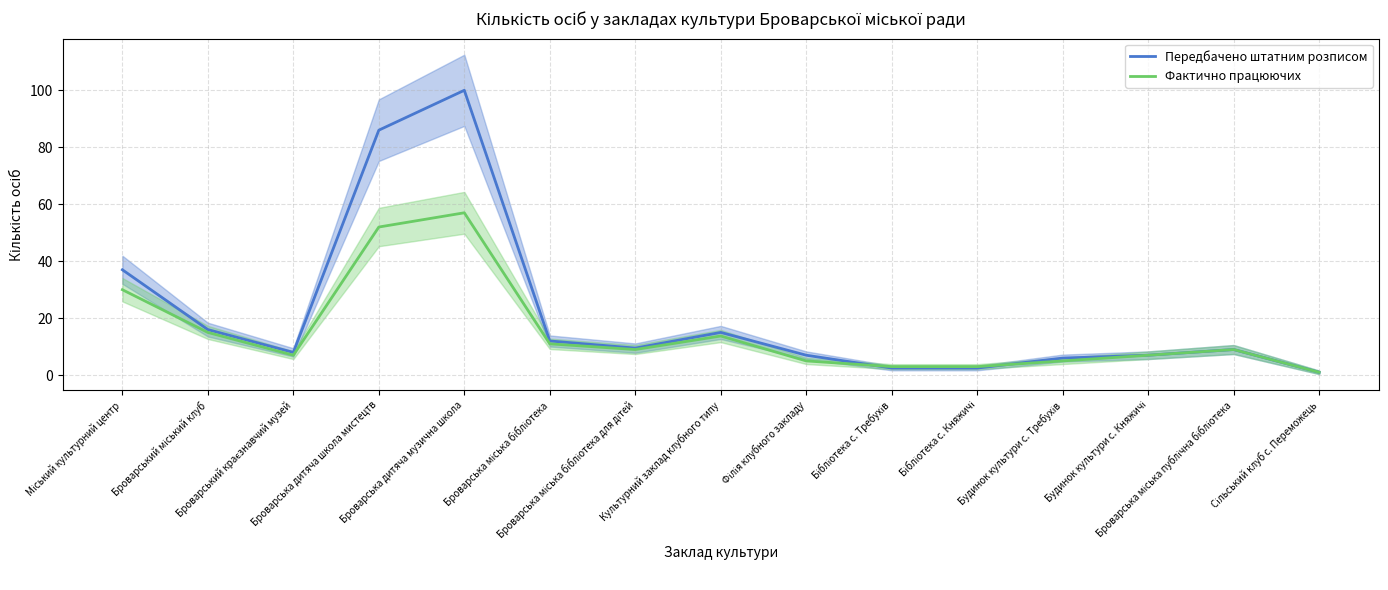

Which category has the highest value across all series?

Броварська дитяча музична школа